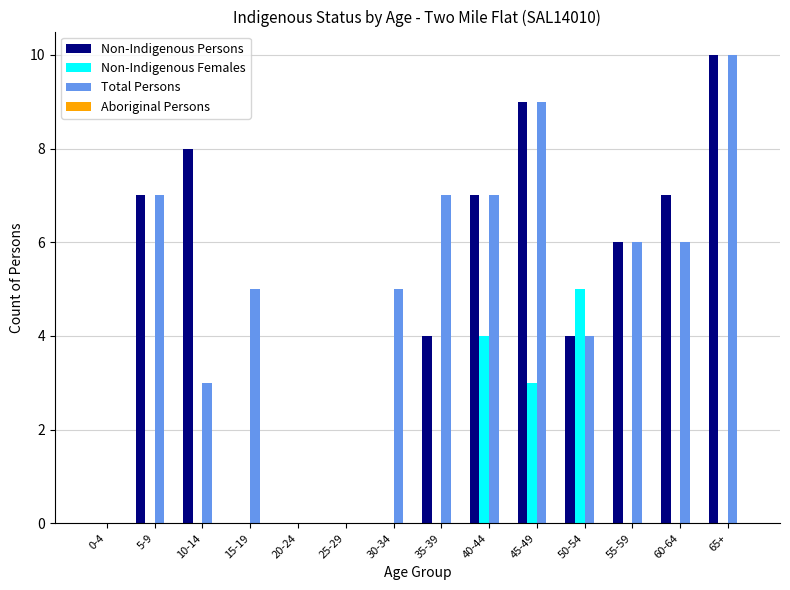

The Non-Indigenous Females series shows 0 at 25-29. True or false?

True